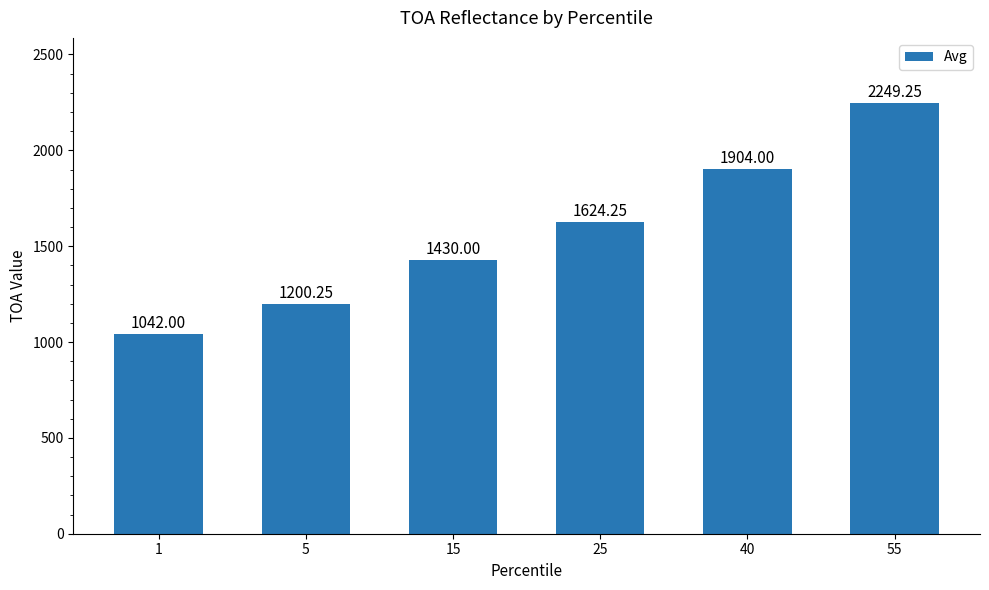

List the labels in order of value, largest first.

55, 40, 25, 15, 5, 1